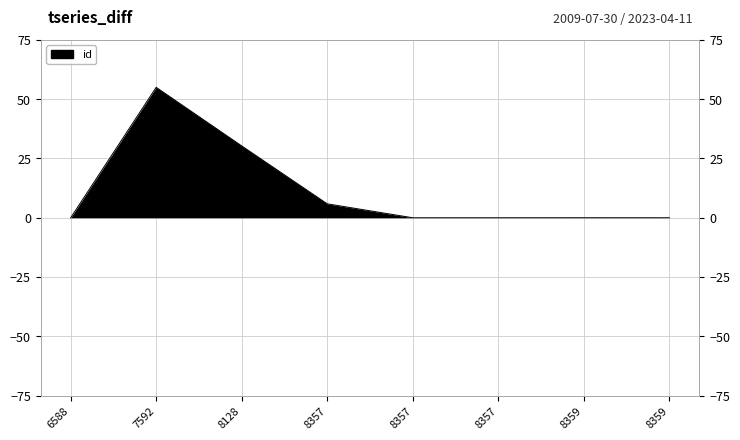

Reading left to right, extract all data points from this chart.

0.0	55.0	30.3	5.9	0.0	0.0	0.0	0.0